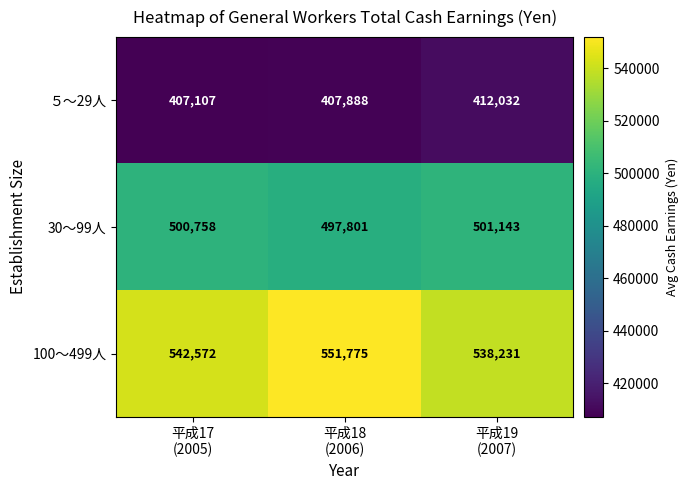

What is the sum of all 30～99人 values?

1499702